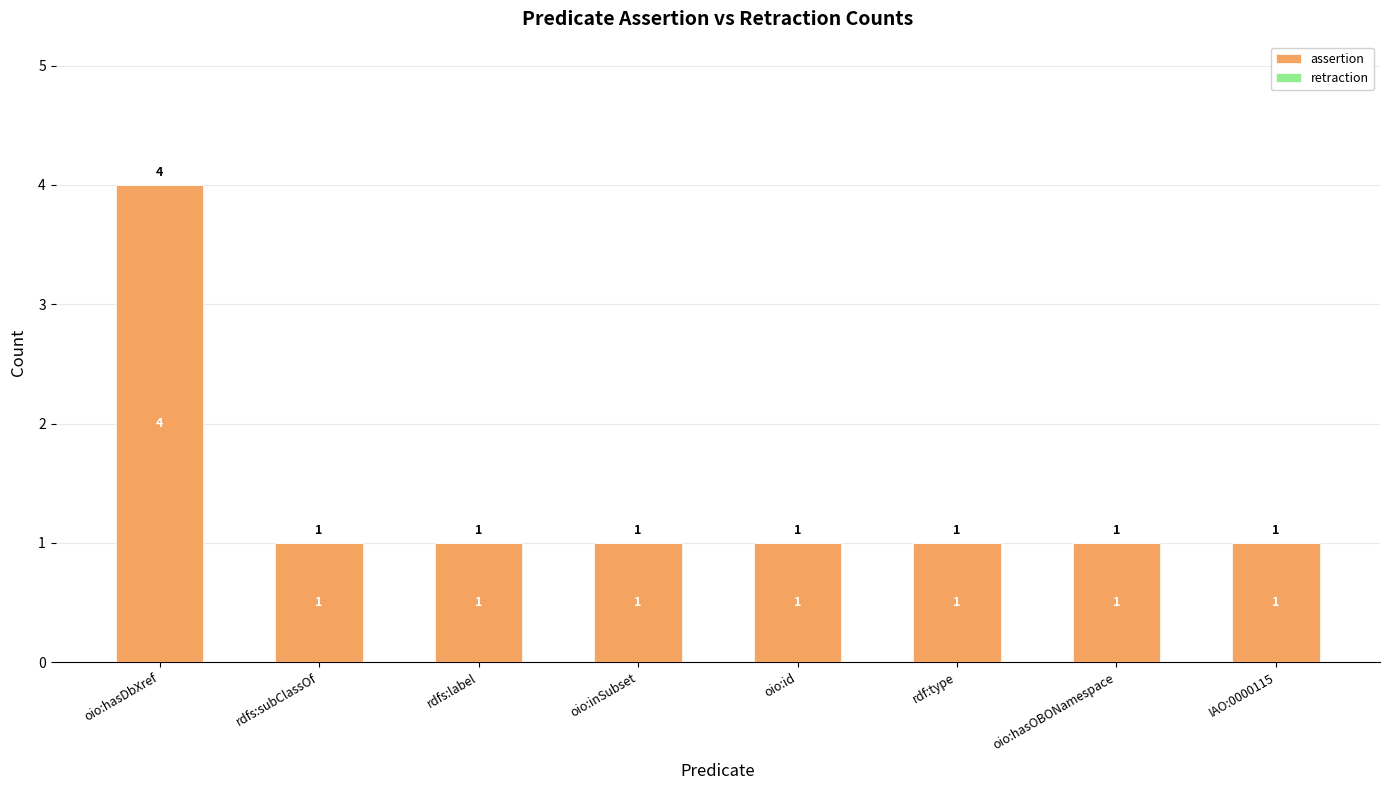

What is the ratio of the value at oio:inSubset to the value at IAO:0000115?

1.0